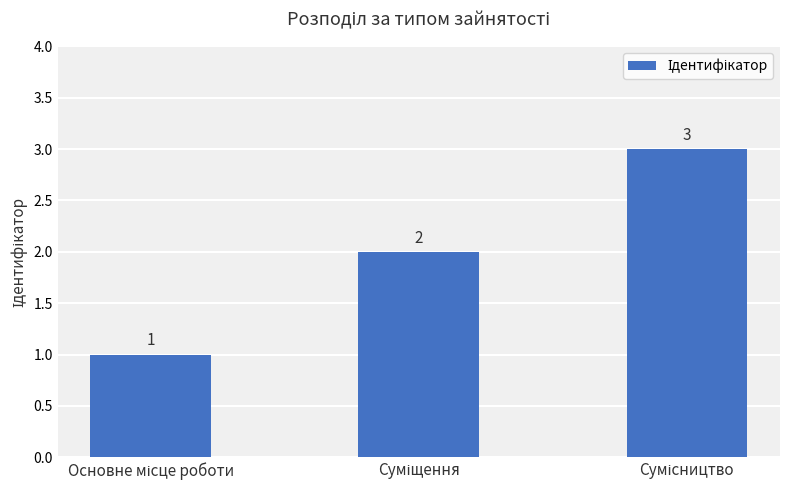

What is the maximum value shown in the chart?

3